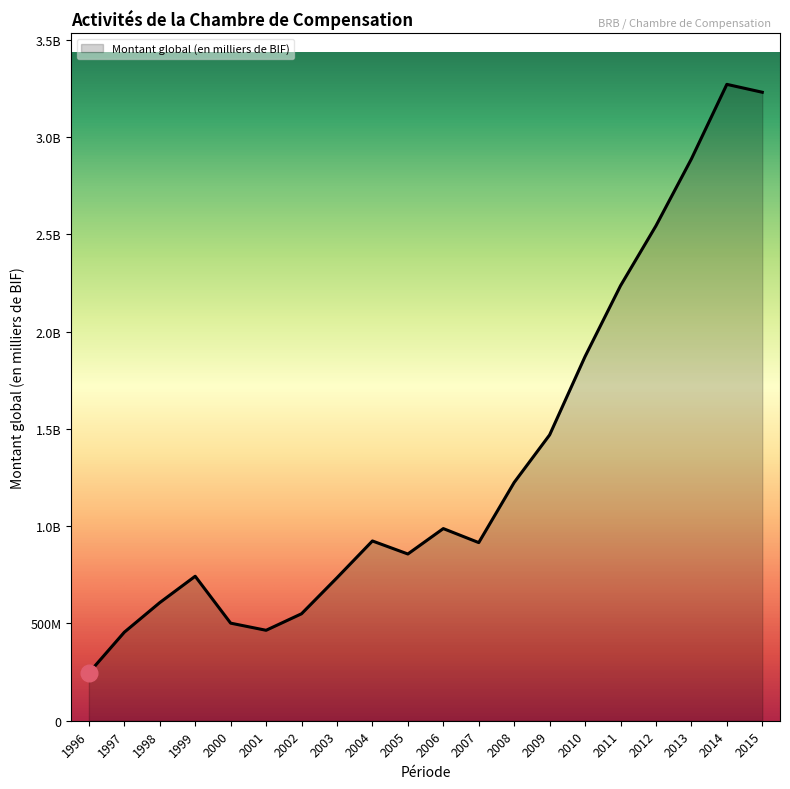

Does the chart display data point markers on the line(s)?

No